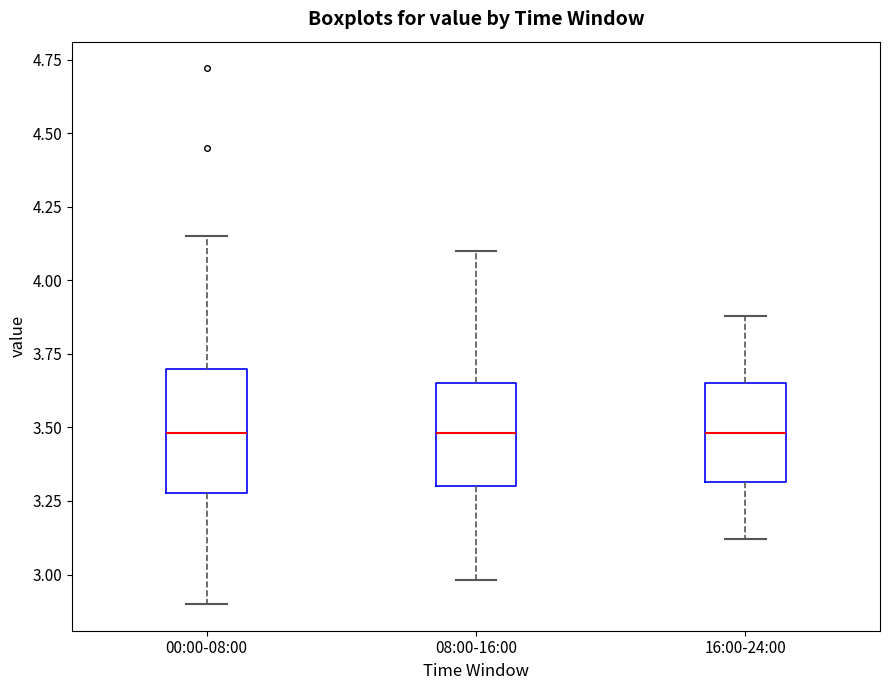

Comparing the boxes themselves (not the whiskers), which one is the tallest?

00:00-08:00